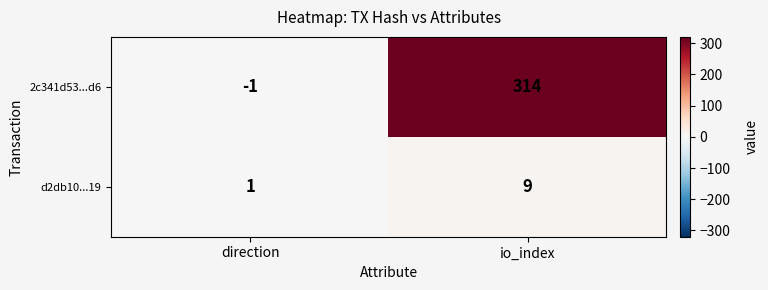

Rank the series by their maximum value, from highest to lowest.

2c341d53...d6, d2db10...19